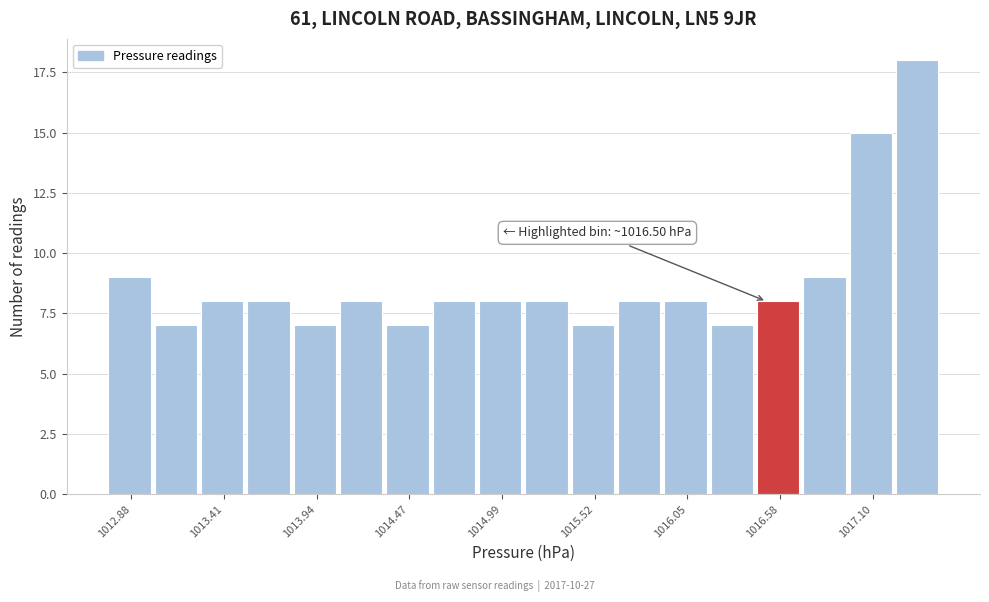

Read against the x-axis, roughly where is the centre of the tallest bar?

1017.4